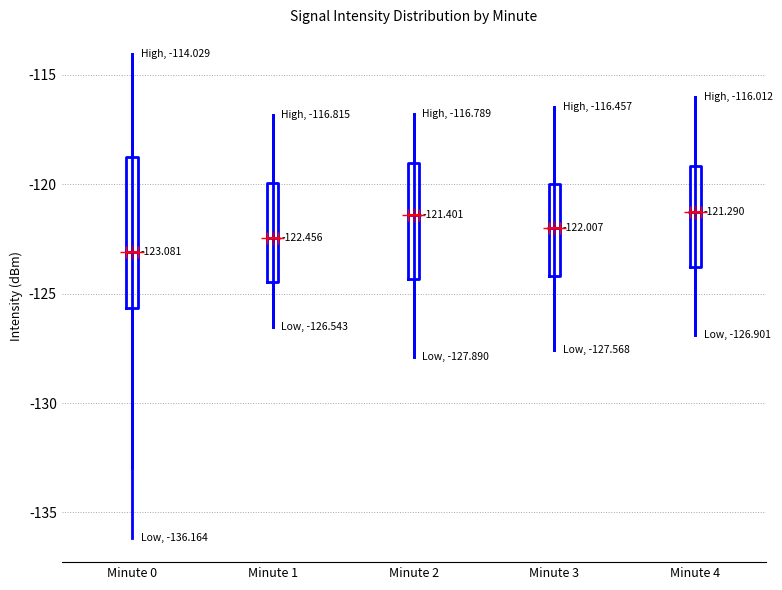

Which box is the tallest, from its lower edge to its upper edge?

Minute 0